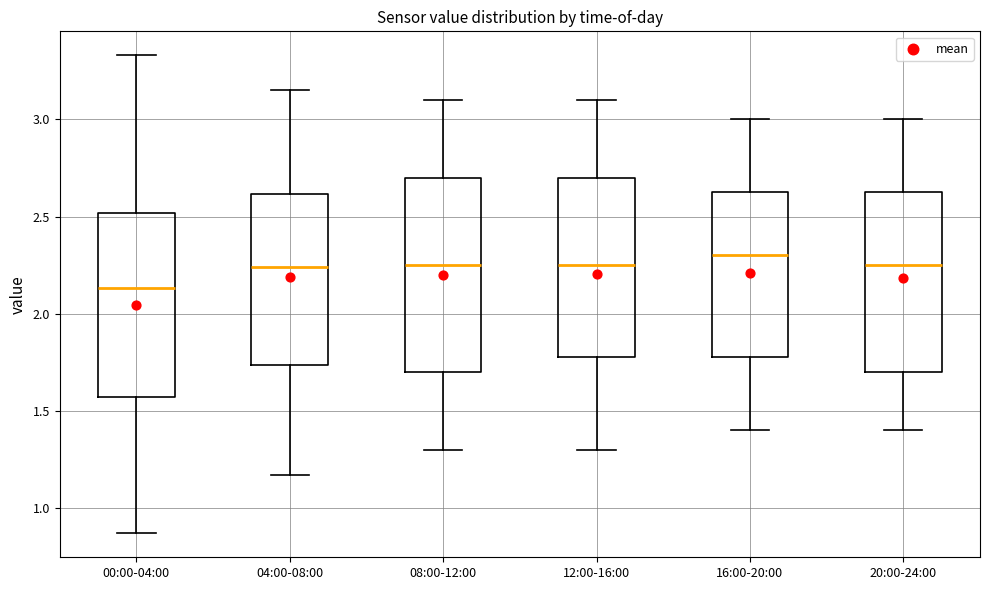

Reading left to right, read every box against the y-axis: the position of its median line, the range the box covers, and the ends of its whiskers. The values are not printed on the chart, so give them approximately, as read against the axis.

00:00-04:00: median 2.15, box 1.55 to 2.50, whiskers 0.85 to 3.35
04:00-08:00: median 2.25, box 1.75 to 2.60, whiskers 1.15 to 3.15
08:00-12:00: median 2.25, box 1.70 to 2.70, whiskers 1.30 to 3.10
12:00-16:00: median 2.25, box 1.80 to 2.70, whiskers 1.30 to 3.10
16:00-20:00: median 2.30, box 1.80 to 2.65, whiskers 1.40 to 3.00
20:00-24:00: median 2.25, box 1.70 to 2.65, whiskers 1.40 to 3.00